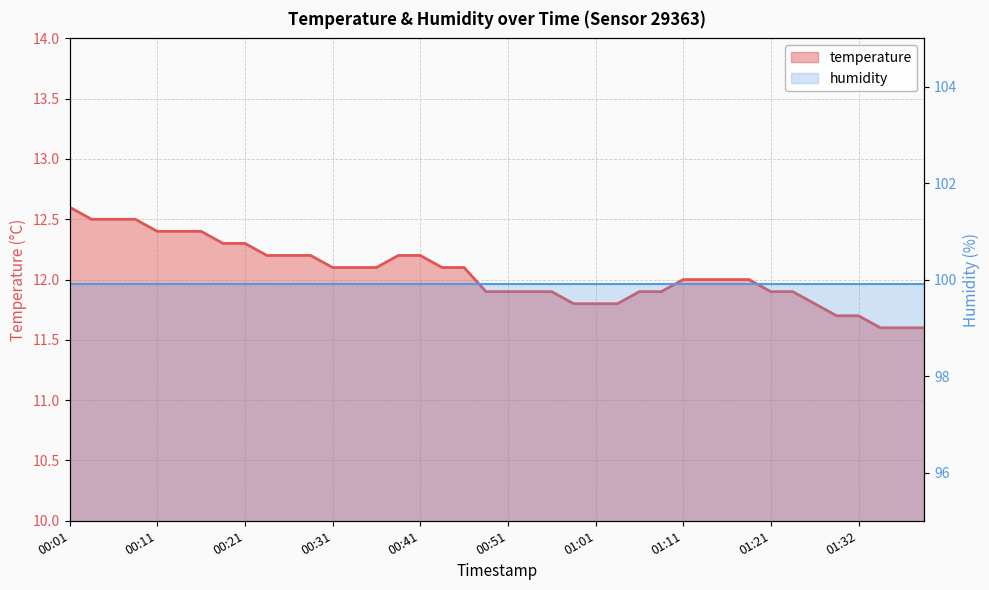

Reading right to left, transcribe all the data shown in this chart.

01:39=11.6	01:37=11.6	01:34=11.6	01:32=11.7	01:29=11.7	01:27=11.8	01:24=11.9	01:21=11.9	01:19=12.0	01:16=12.0	01:13=12.0	01:11=12.0	01:08=11.9	01:06=11.9	01:03=11.8	01:01=11.8	00:58=11.8	00:56=11.9	00:53=11.9	00:51=11.9	00:48=11.9	00:46=12.1	00:43=12.1	00:41=12.2	00:38=12.2	00:36=12.1	00:34=12.1	00:31=12.1	00:29=12.2	00:26=12.2	00:24=12.2	00:21=12.3	00:19=12.3	00:16=12.4	00:14=12.4	00:11=12.4	00:09=12.5	00:06=12.5	00:04=12.5	00:01=12.6